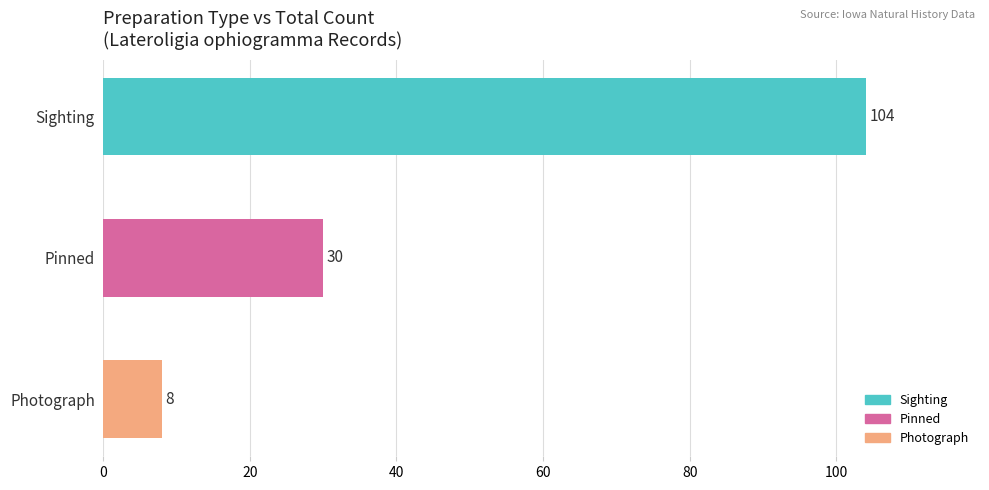

How many values are between 8 and 104?

3